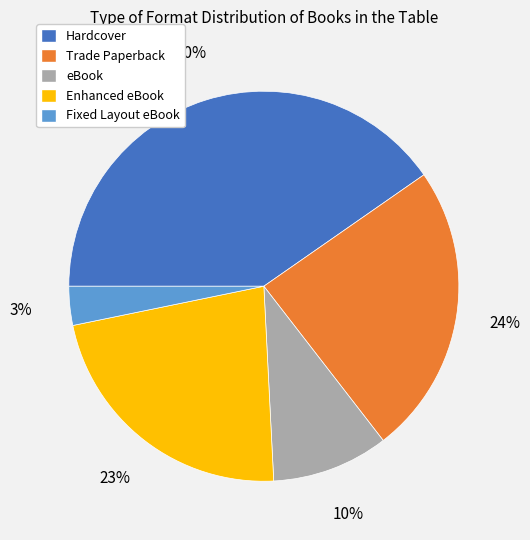

Which has a higher value, Trade Paperback or Fixed Layout eBook?

Trade Paperback